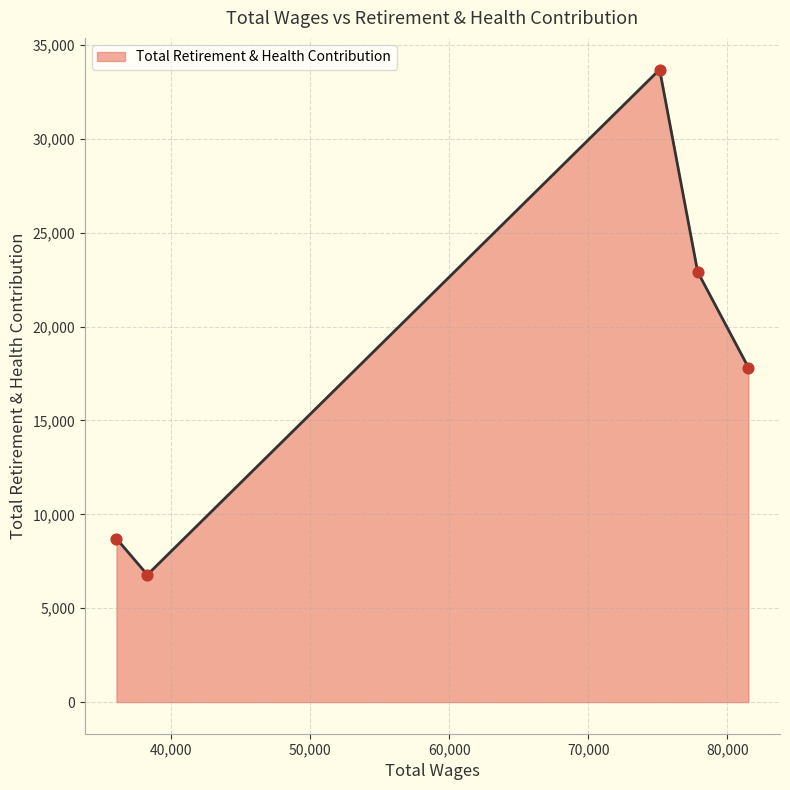

What is the greatest value displayed?

33688